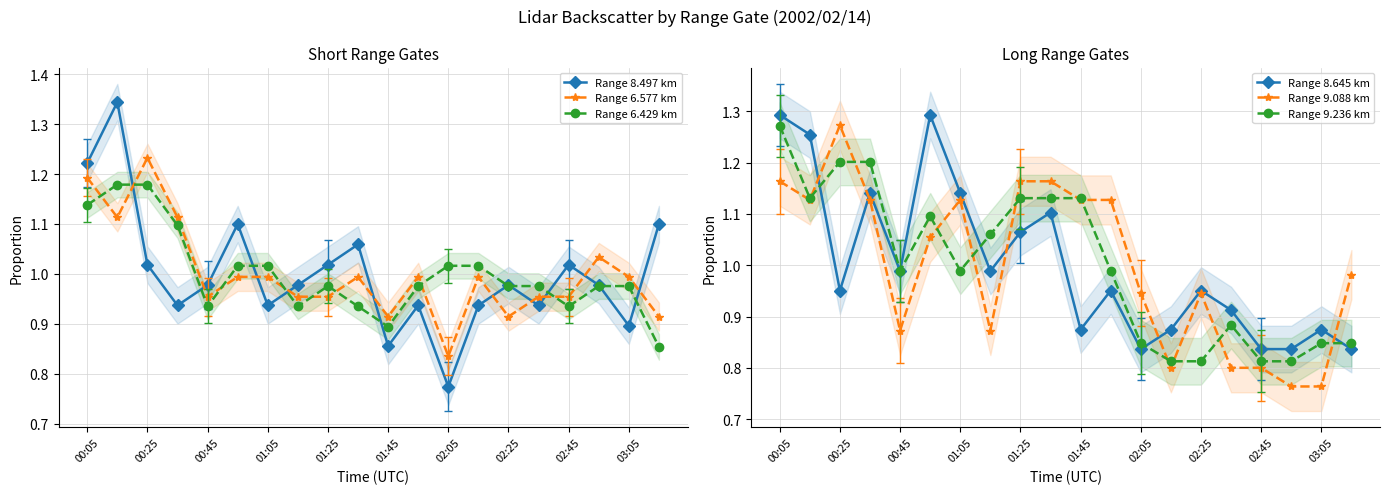

How many interior local peaks does the Range 6.577 km series have?

5